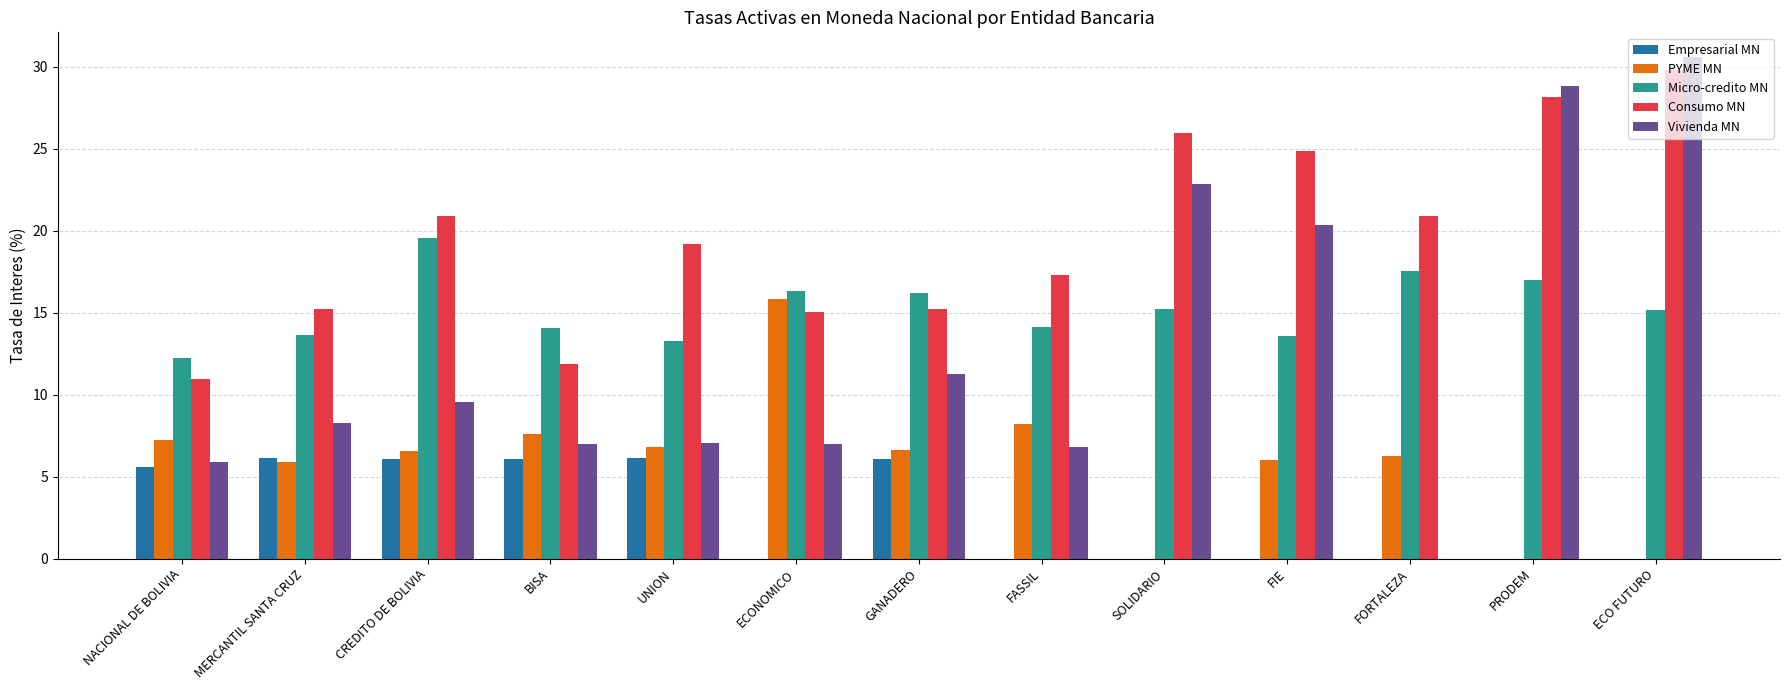

What is the average value of the Micro-credito MN series?

15.2